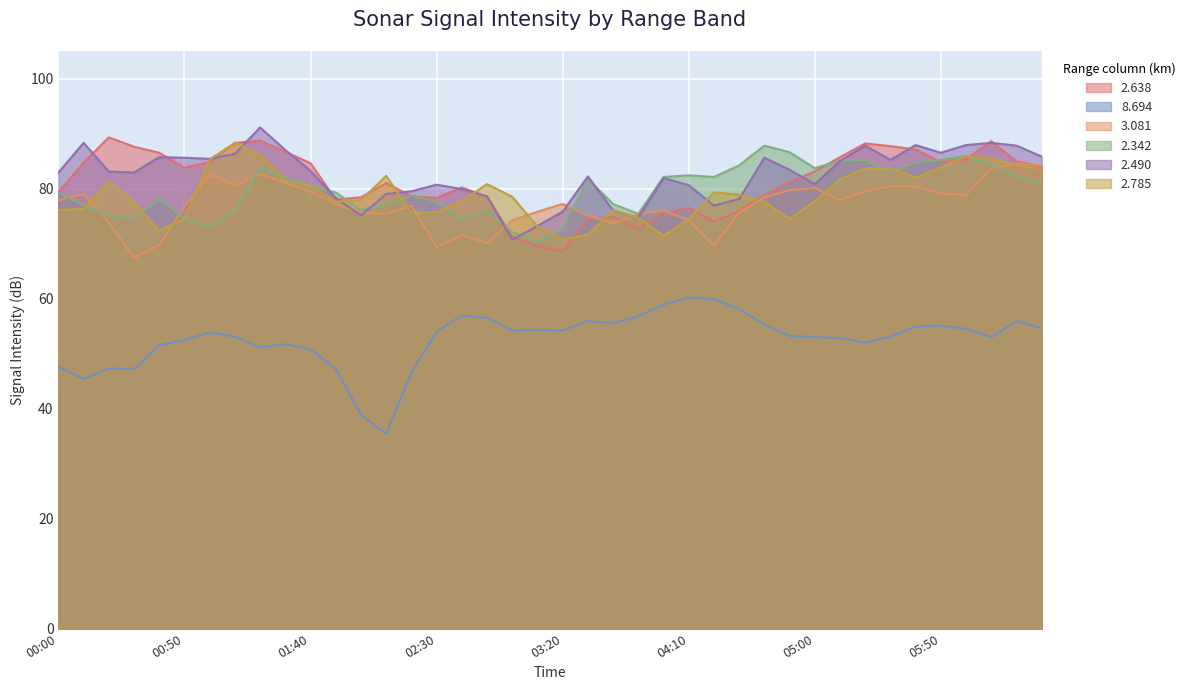

Does the chart display data point markers on the line(s)?

No